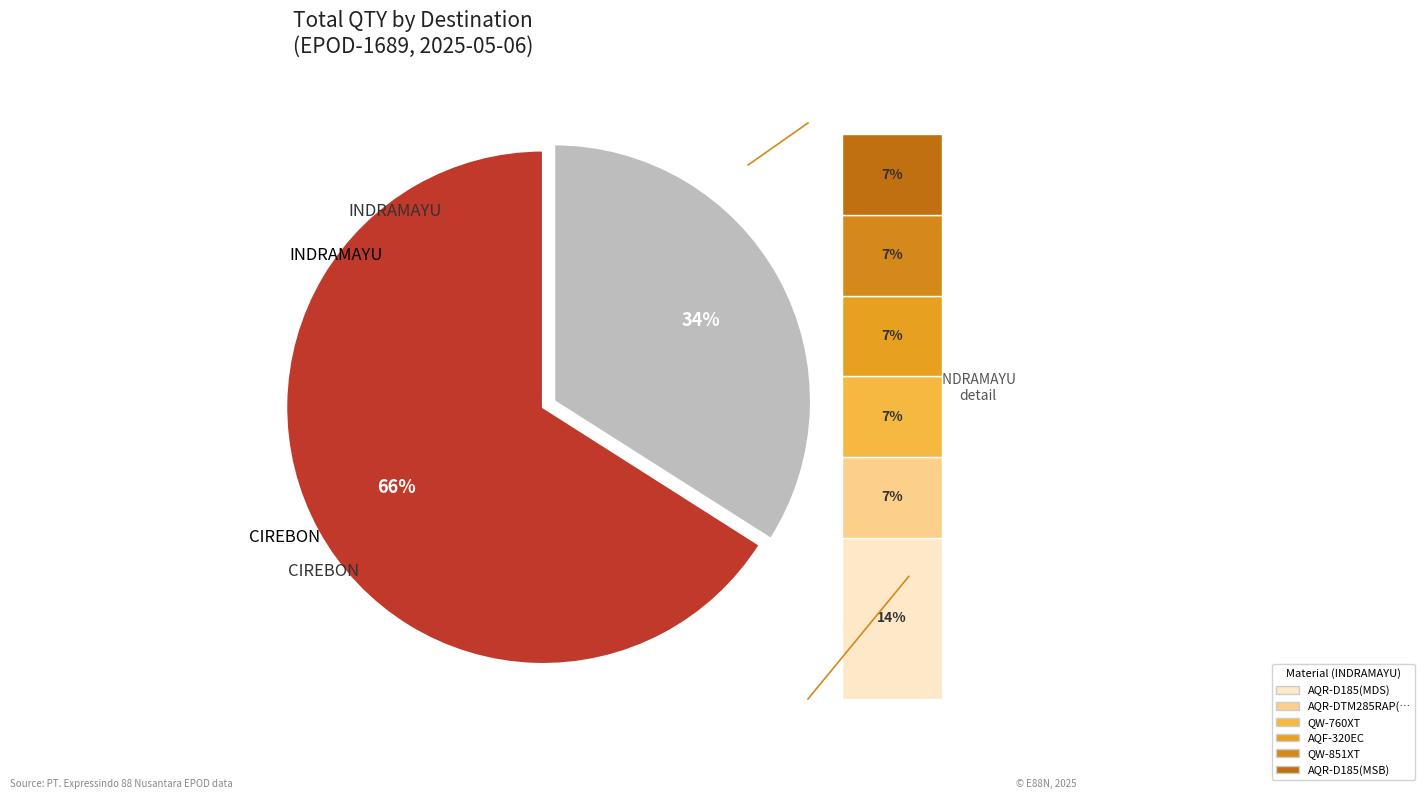

Is it true that AQF-320EC is 7% of the pie?

True